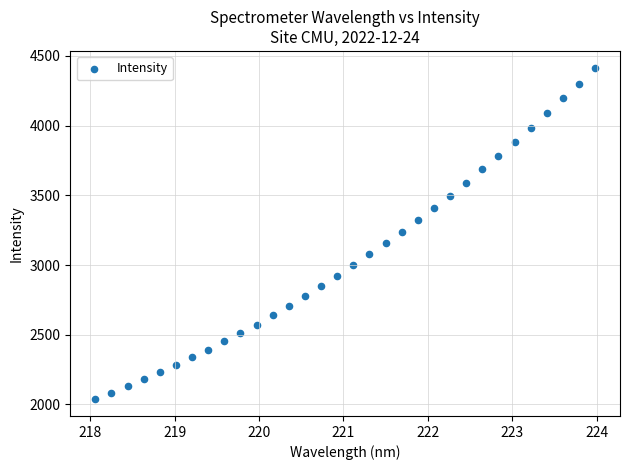

What is the range of X values (max minus min)?

5.9